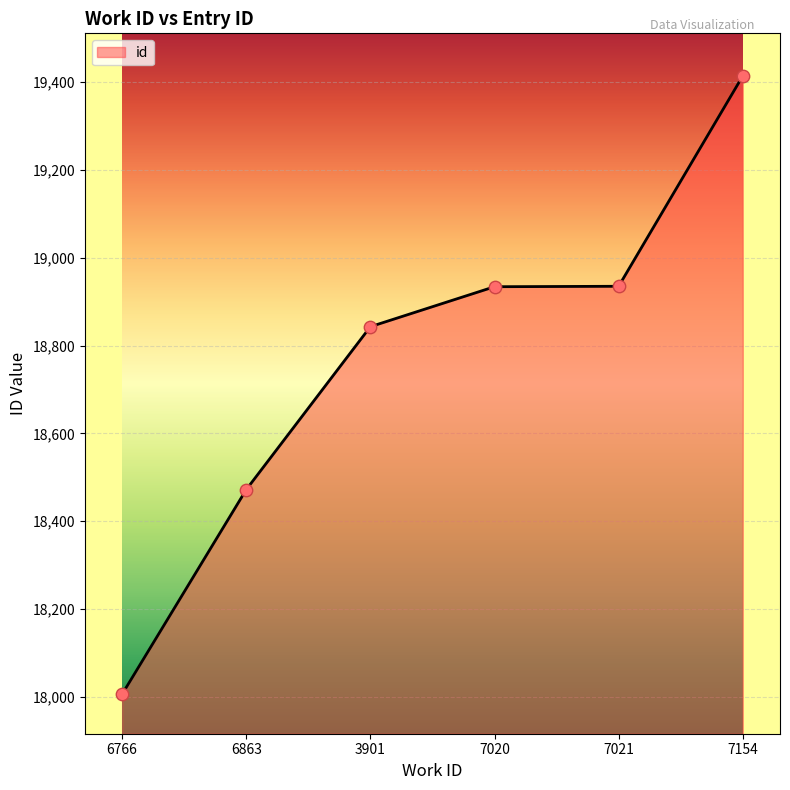

What is the change in value from 6863 to 7021?

+463